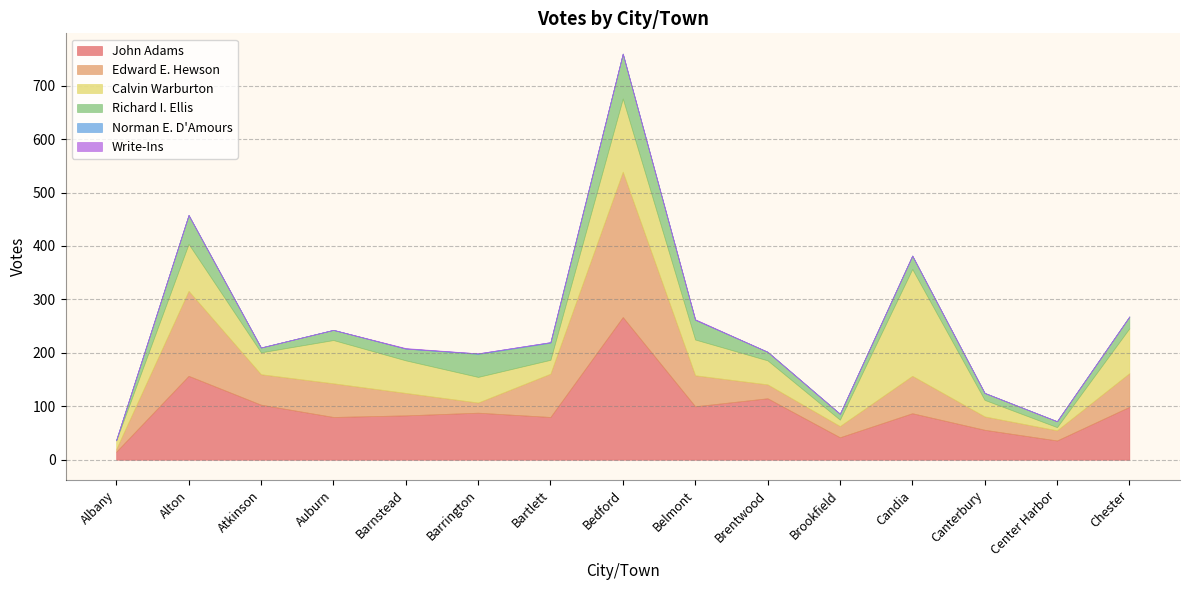

Which series has the largest range (max minus min)?

Edward E. Hewson